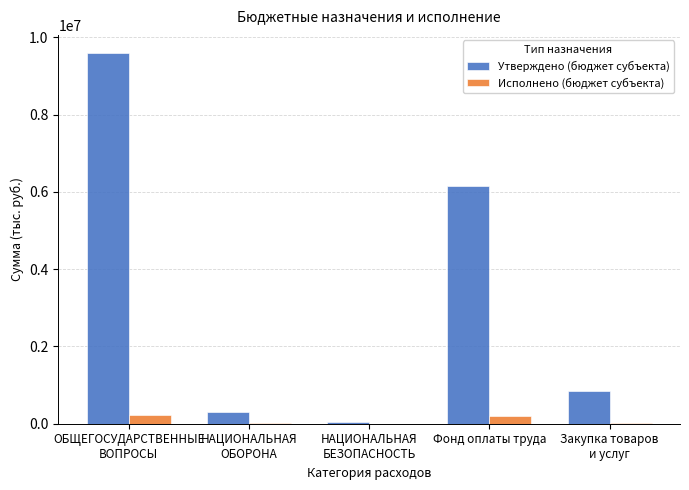

What is the highest value of the Исполнено (бюджет субъекта) series?

216887.5